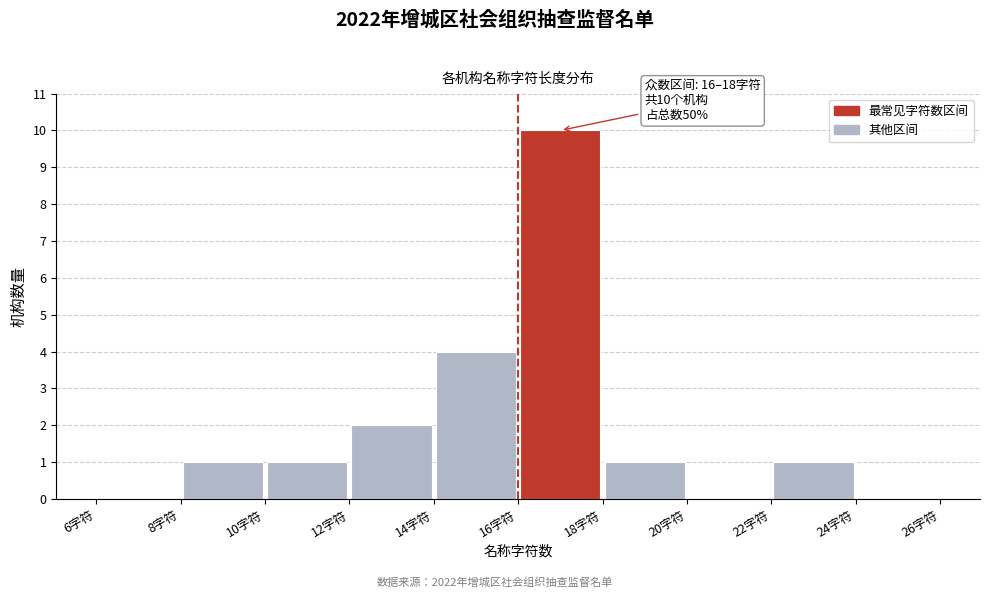

Over which range of the x-axis is the bar tallest?

16 to 18